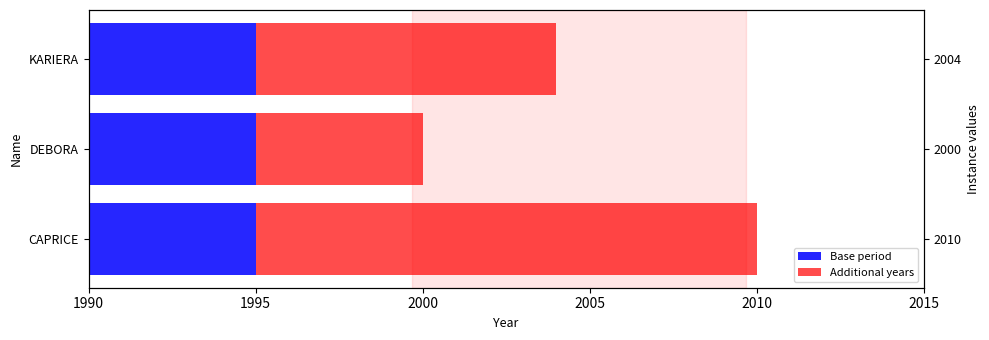

What is the value of the Additional years bar at the 1st from the left?

15.0